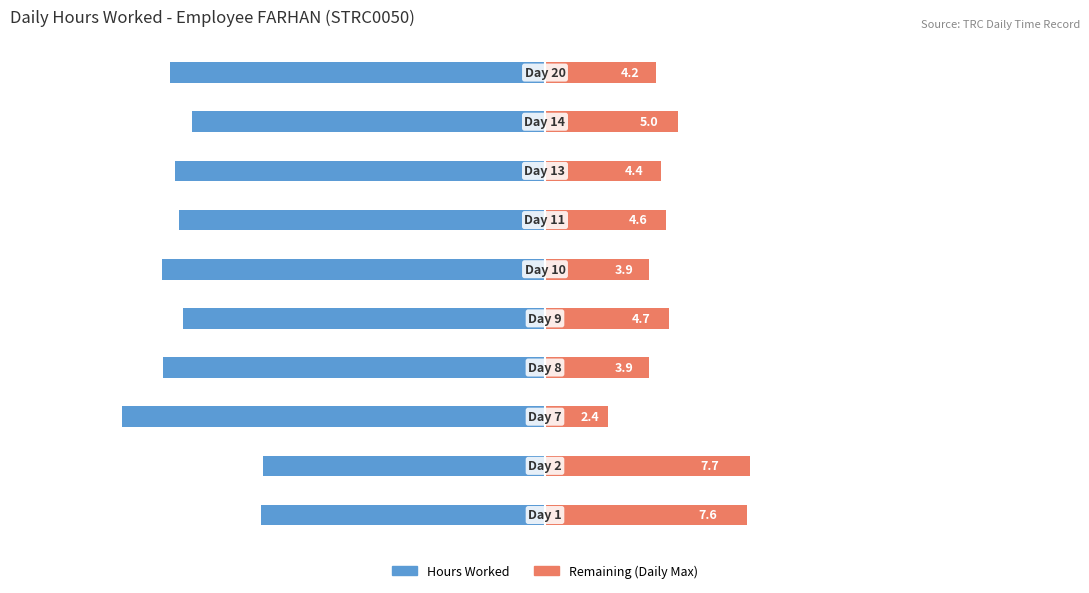

How many groups of bars are there?

10